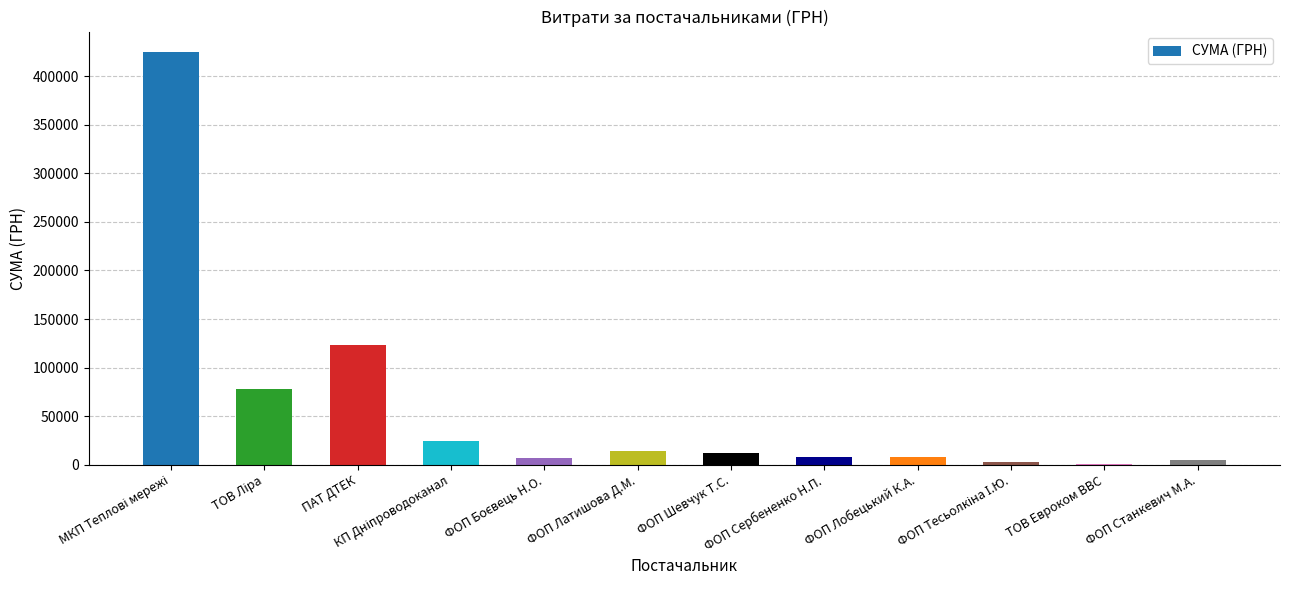

Which has a higher value, ФОП Станкевич М.А. or ФОП Латишова Д.М.?

ФОП Латишова Д.М.